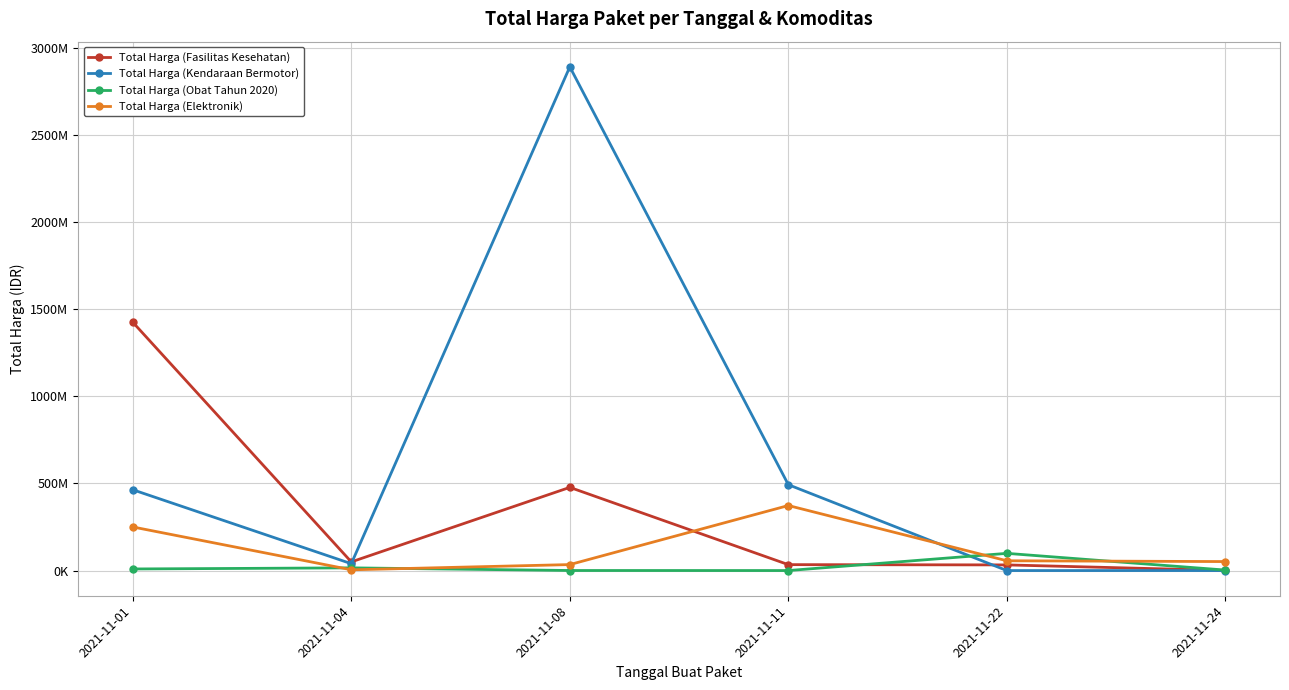

Which series changed the most between 2021-11-01 and 2021-11-08?

Total Harga (Kendaraan Bermotor)